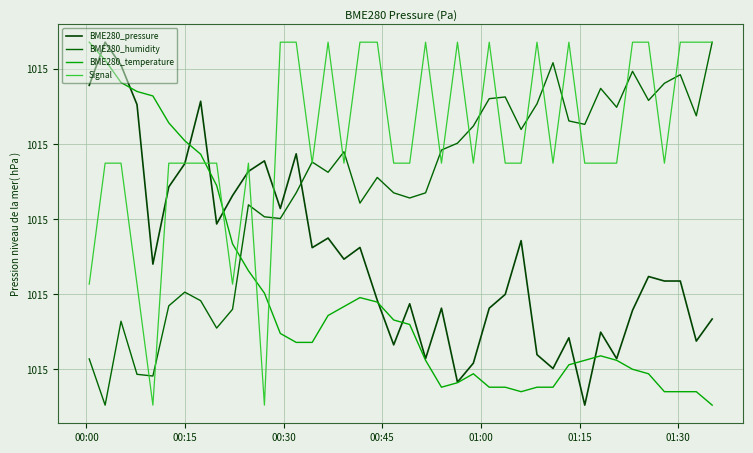

Is this an area chart (filled region under the line)?

No